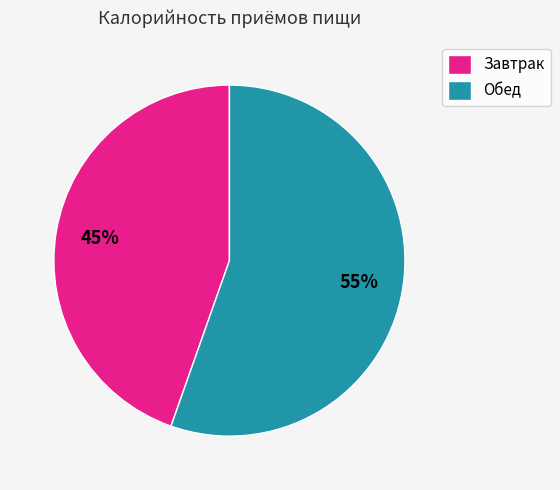

What is the ratio of the value at Завтрак to the value at Обед?

0.8